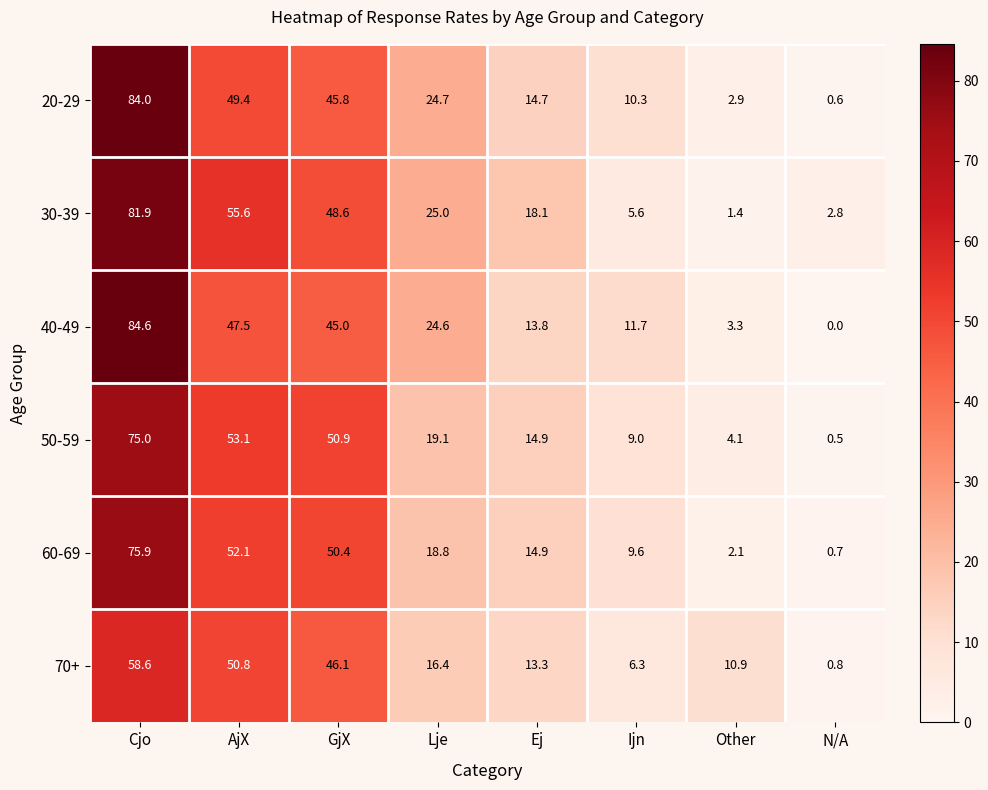

What is the average value of the 40-49 series?

28.8